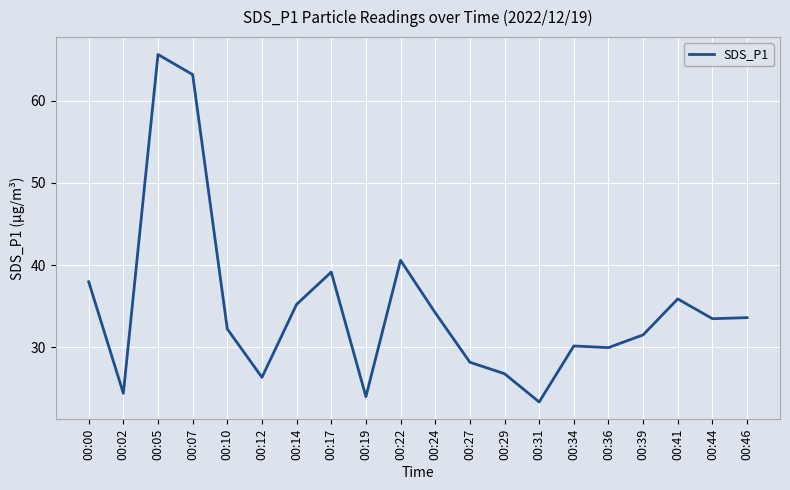

How many lines are shown in the chart?

1